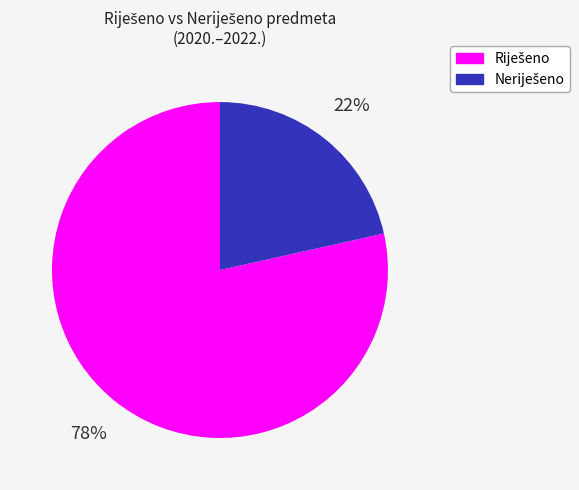

To the nearest percent, what is the average slice percentage?

50%